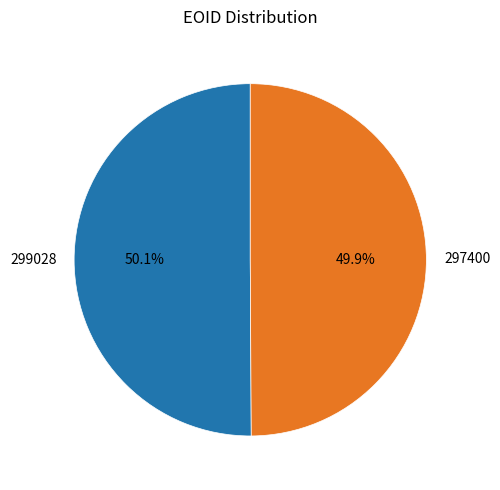

Is there a majority slice in this chart?

Yes